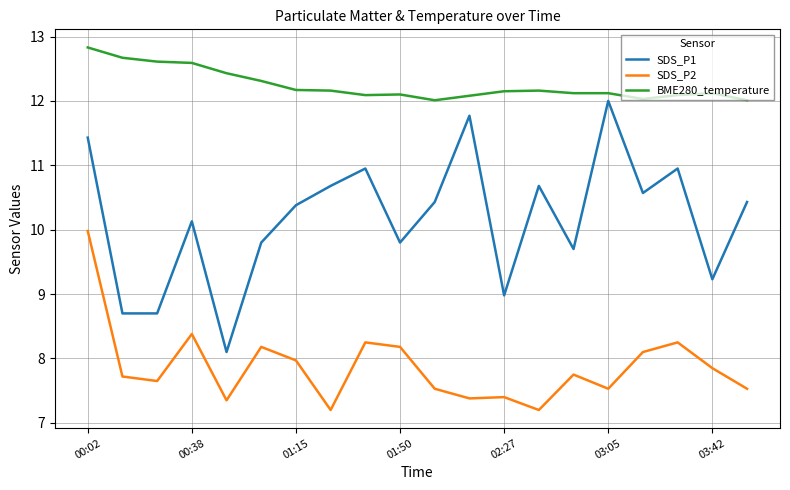

True or false: SDS_P1 and SDS_P2 cross at least once.

False